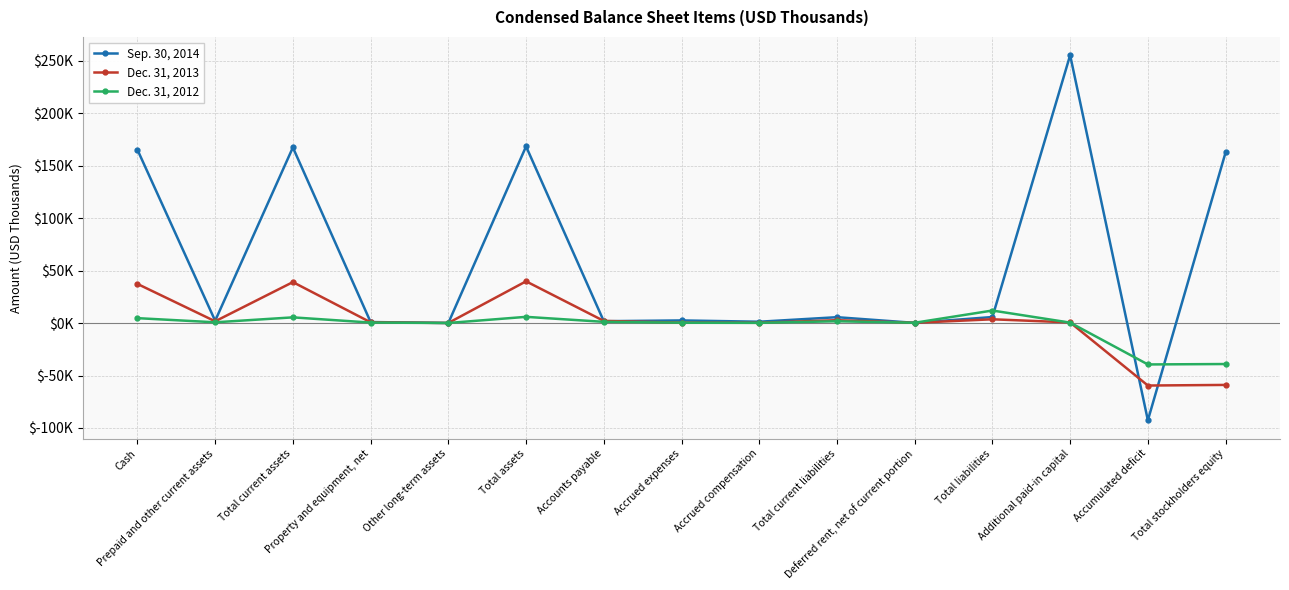

Reading left to right, extract all data points from this chart.

Sep. 30, 2014: 165155	2177	167332	952	41	168325	1748	2486	1254	5571	156	5727	255252	-92675	162598
Dec. 31, 2013: 37284	1654	39013	683	61	39757	2014	384	244	2715	220	3581	580	-59557	-58977
Dec. 31, 2012: 4663	697	5410	439	55	5904	1134	315	184	1684	266	11924	392	-39459	-39067